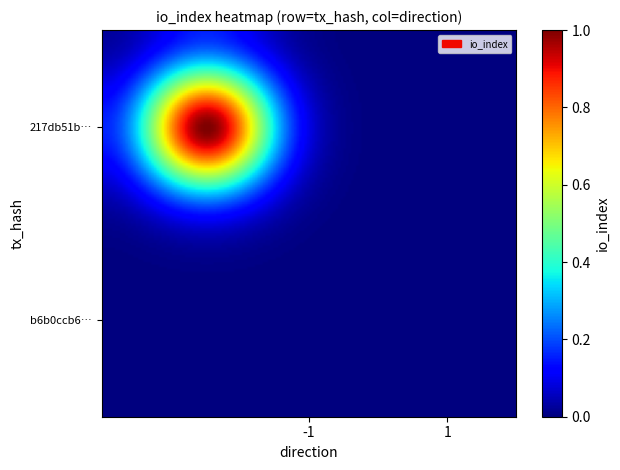

How many categories are shown in the chart?

2